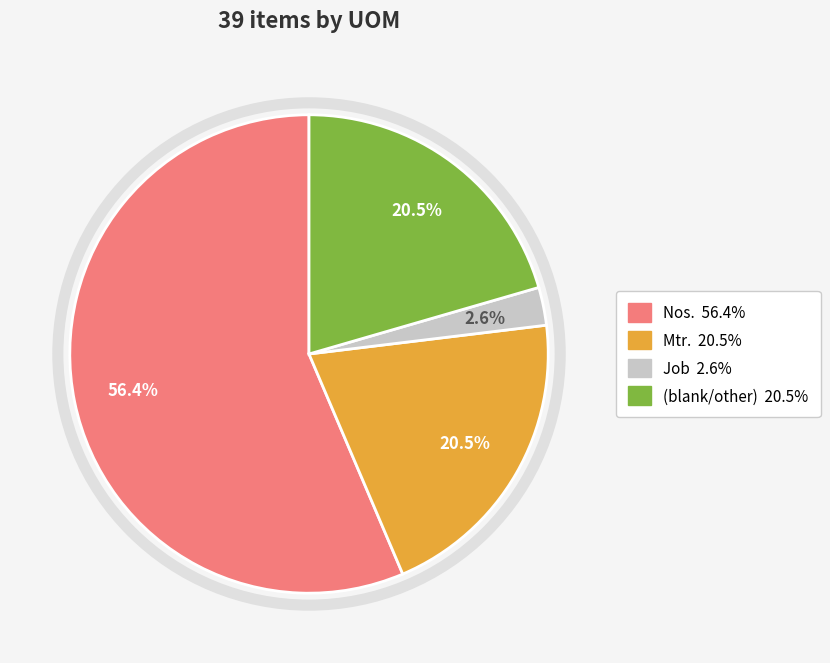

Is there any slice that represents more than half of the pie?

Yes